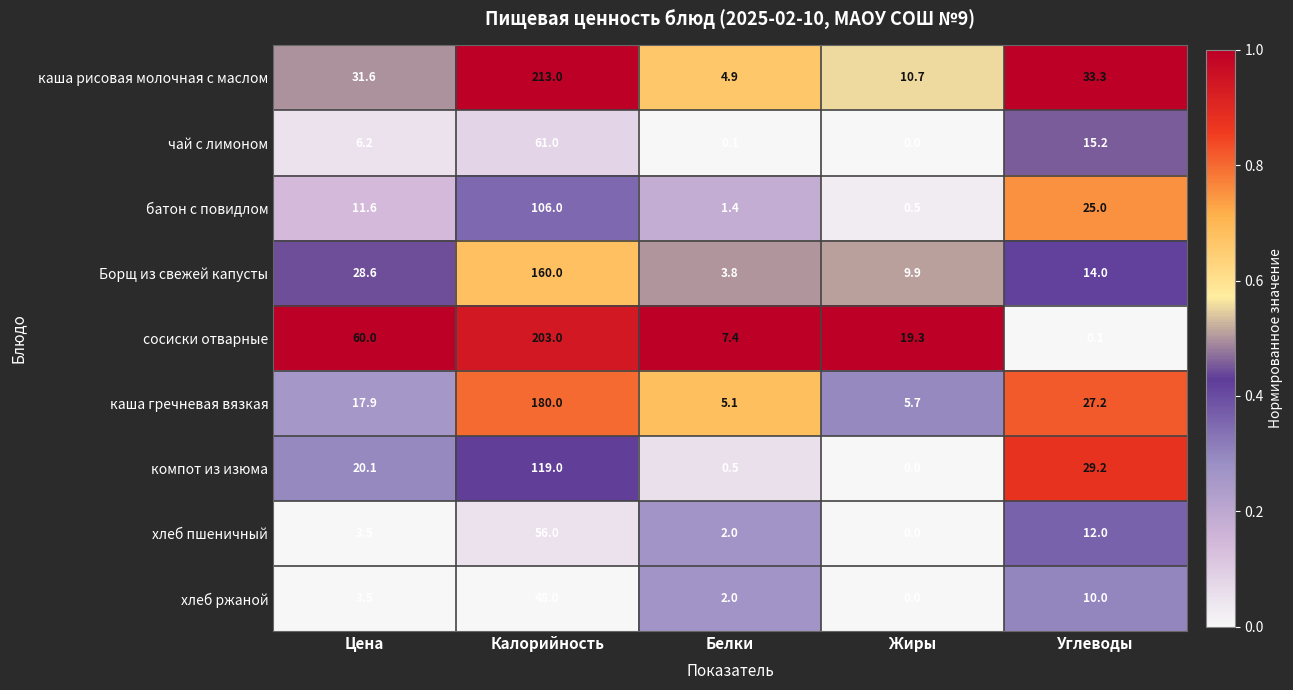

Is it true that каша рисовая молочная с маслом equals 31.6 at Цена?

True